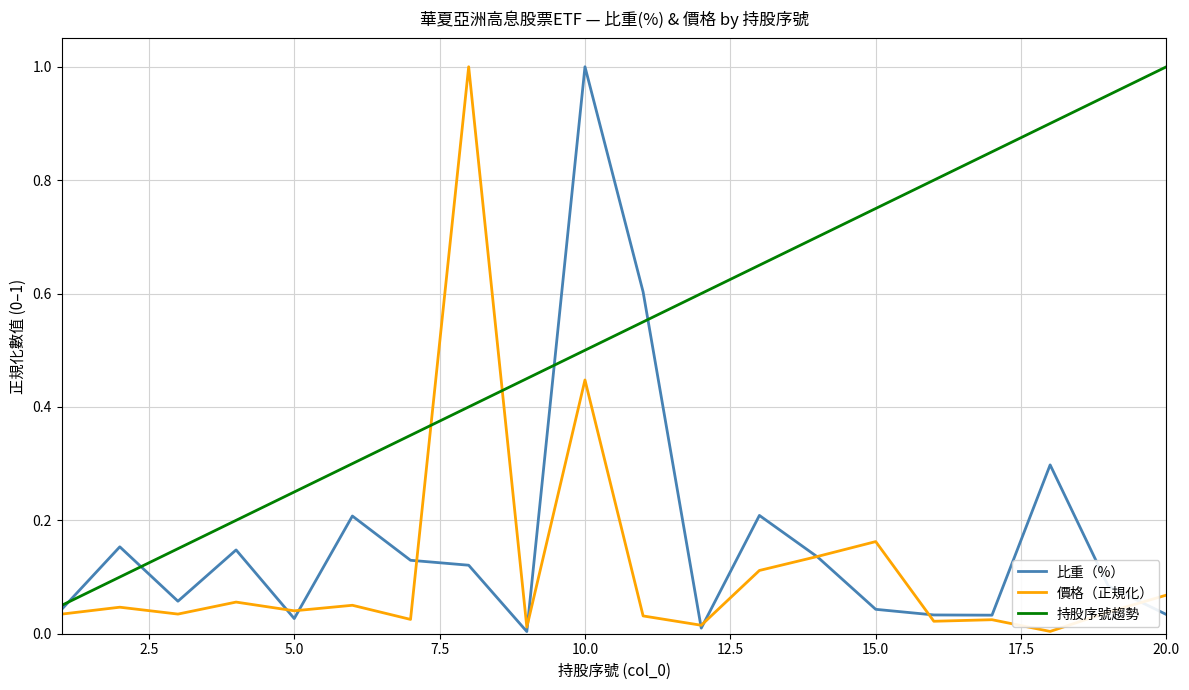

True or false: 價格（正規化） and 持股序號趨勢 cross at least once.

True